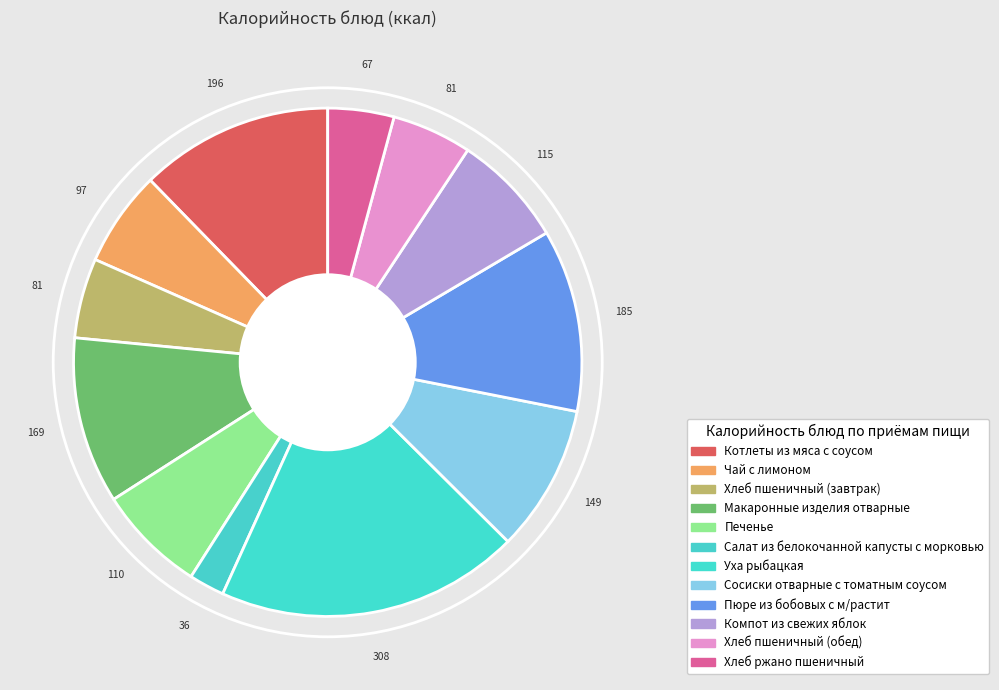

How many segments does this pie chart have?

12